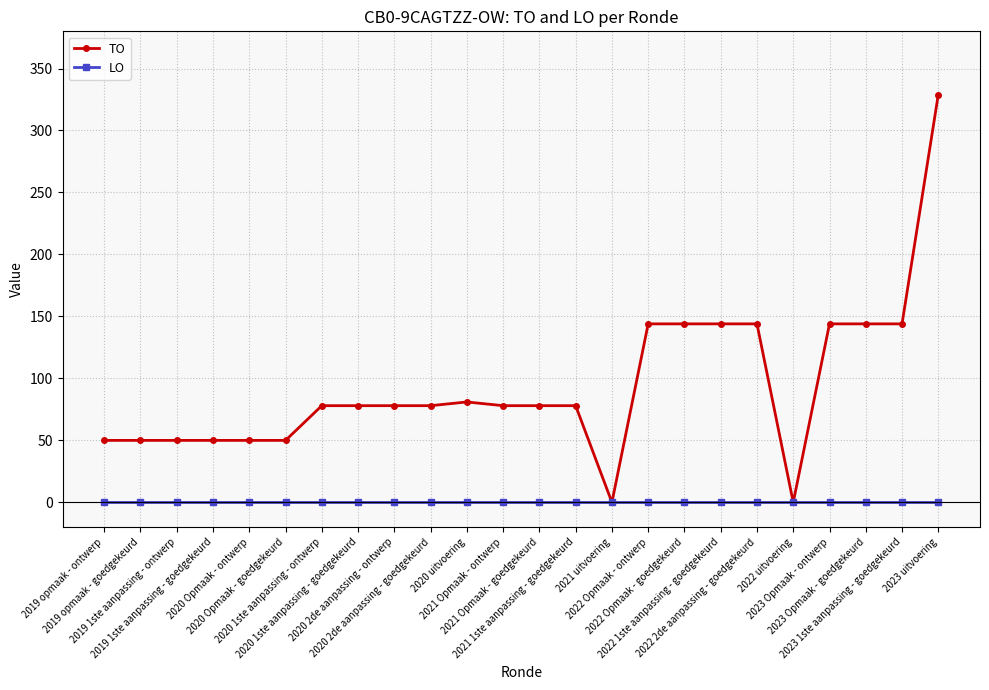

What is the value of the TO point at the 9th from the left?

78